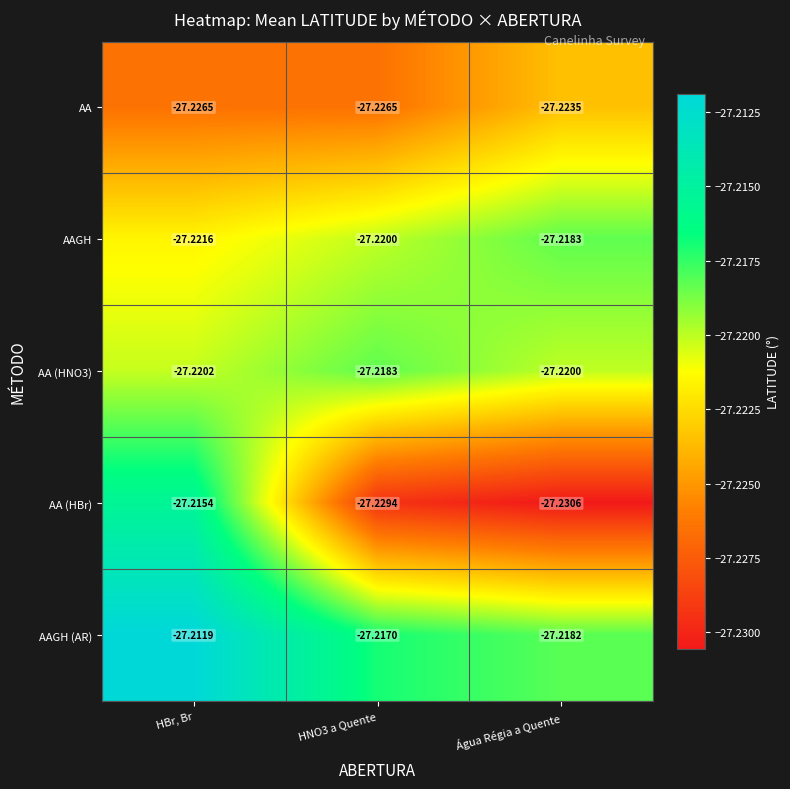

At which label does AA (HNO3) reach its minimum?

HBr, Br